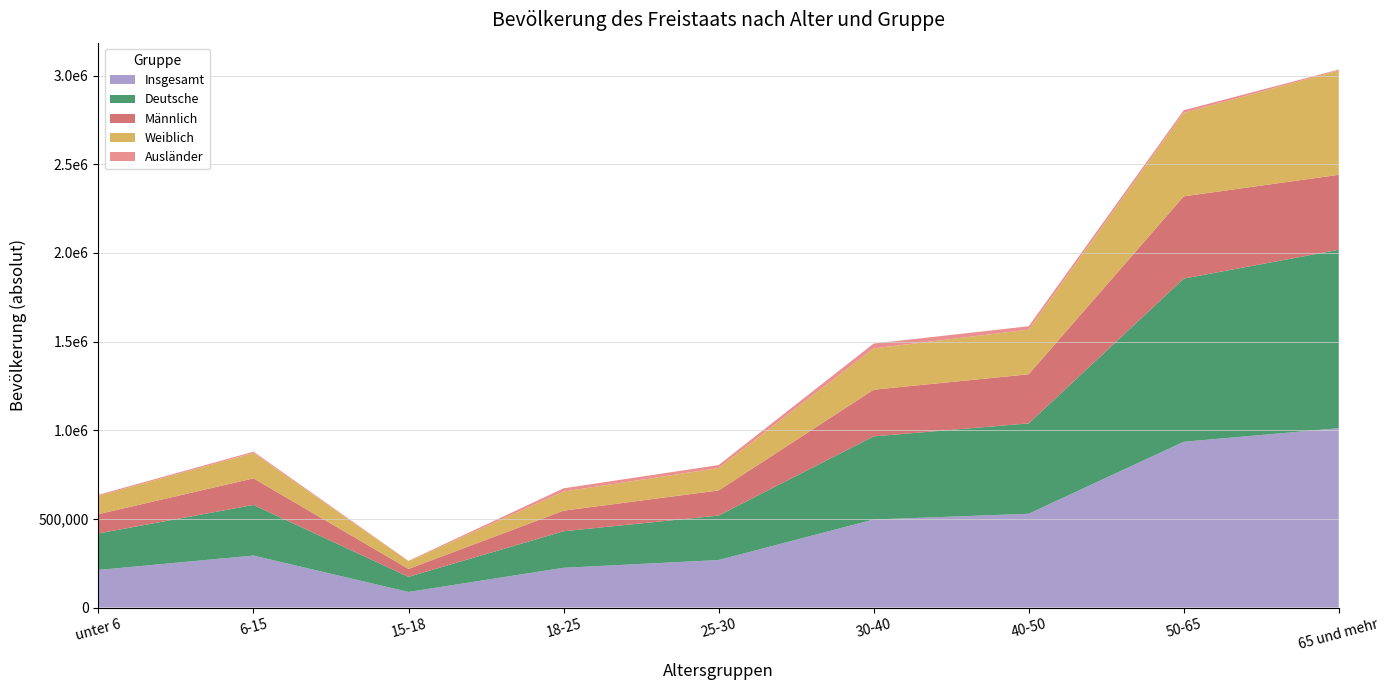

Reading left to right, extract all data points from this chart.

Insgesamt: 211886	292916	87736	224072	267777	496219	528702	934734	1011232
Männlich: 108703	149863	44828	116168	141416	263276	276895	463667	422791
Weiblich: 103183	143053	42908	107904	126361	232943	251807	471067	588441
Deutsche: 205843	285590	85151	205979	250845	468841	509615	920179	1006174
Ausländer: 6043	7326	2585	18093	16932	27378	19087	14555	5058